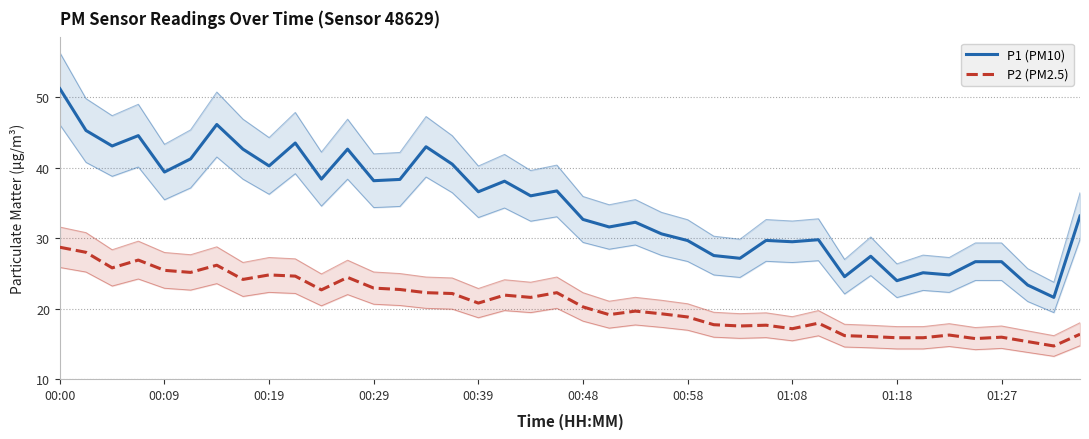

What is the average value of the P2 (PM2.5) series?

20.7